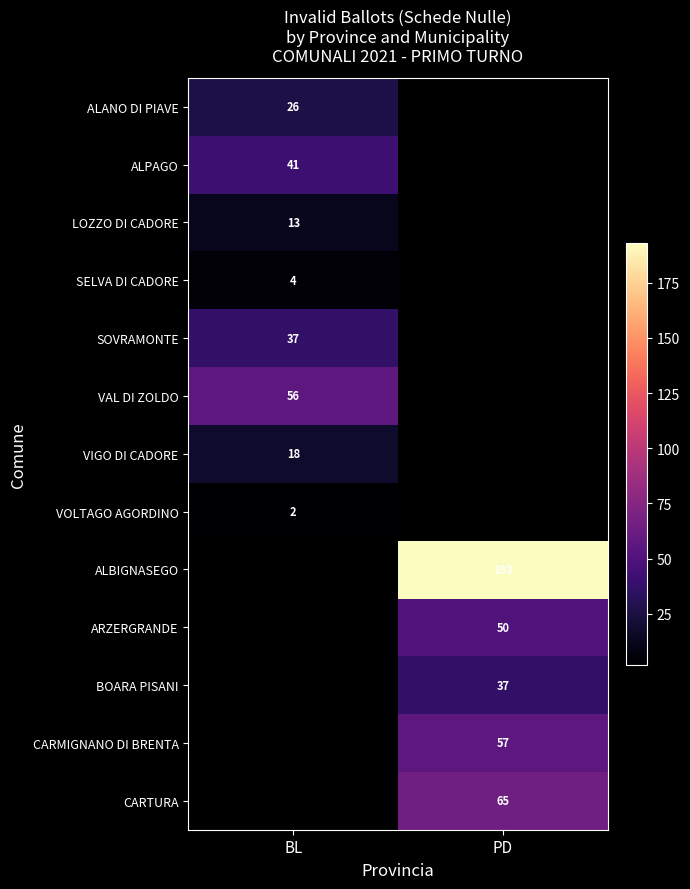

What is the smallest value displayed?

2.0